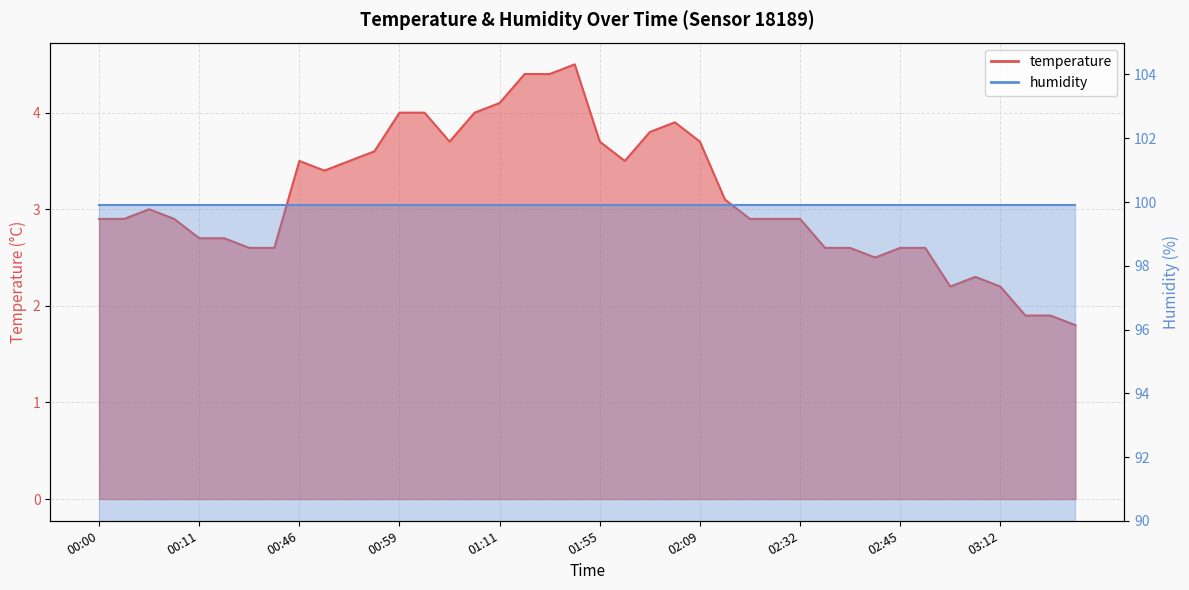

What is the smallest value displayed?

1.8